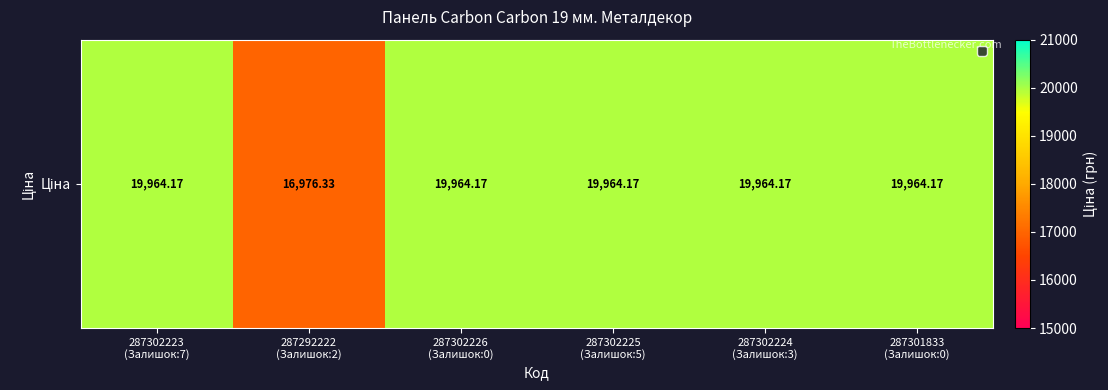

What is the difference between the maximum and minimum values?

2987.8